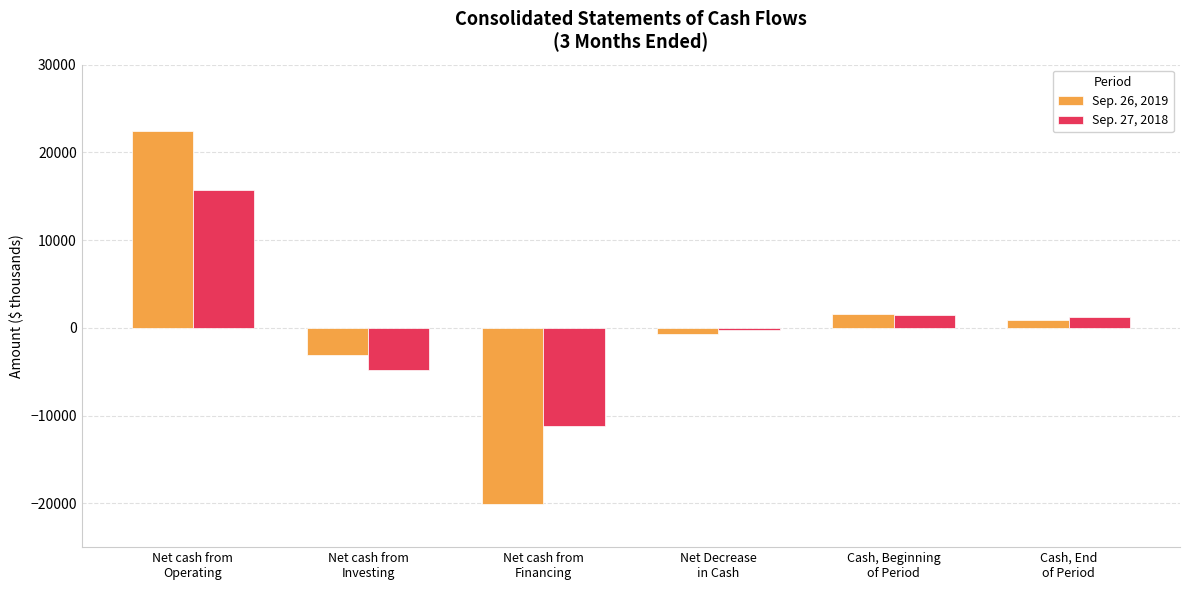

What is the lowest value of the Sep. 27, 2018 series?

-11141